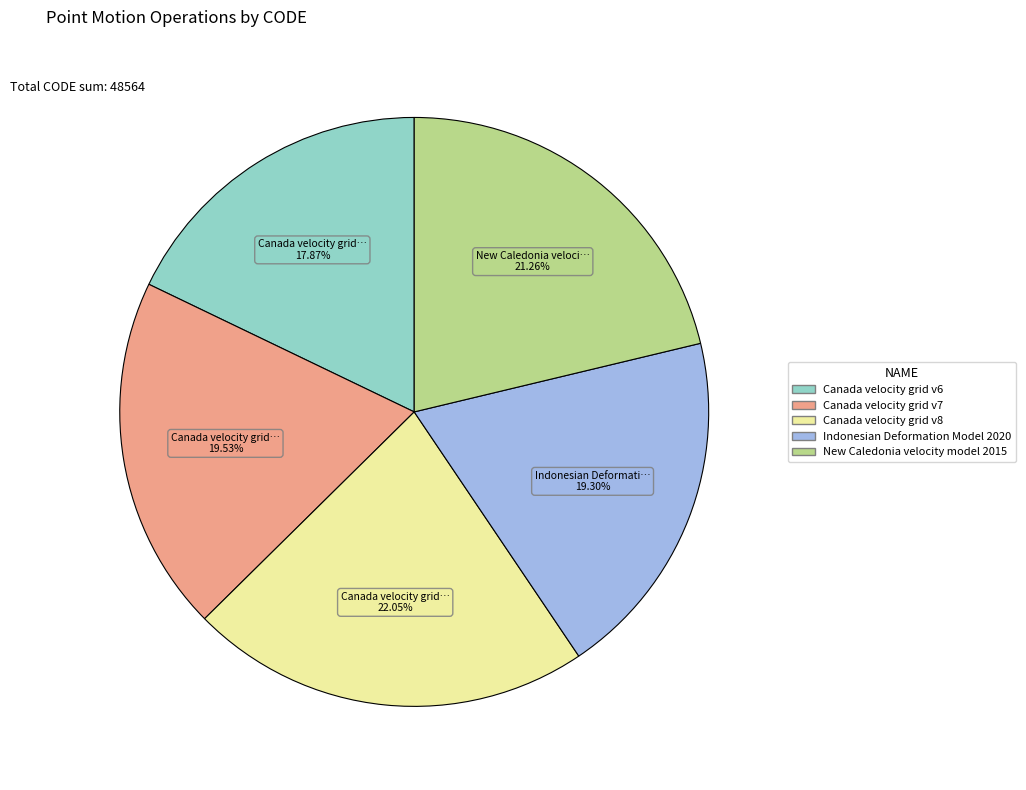

Count the number of slices in the pie.

5